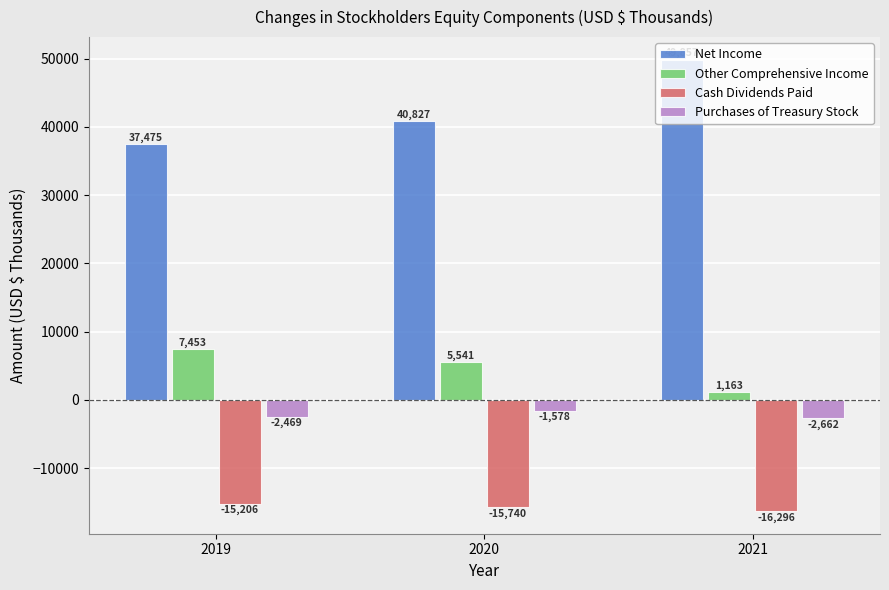

The value of Net Income at 2021 is 49857. True or false?

True